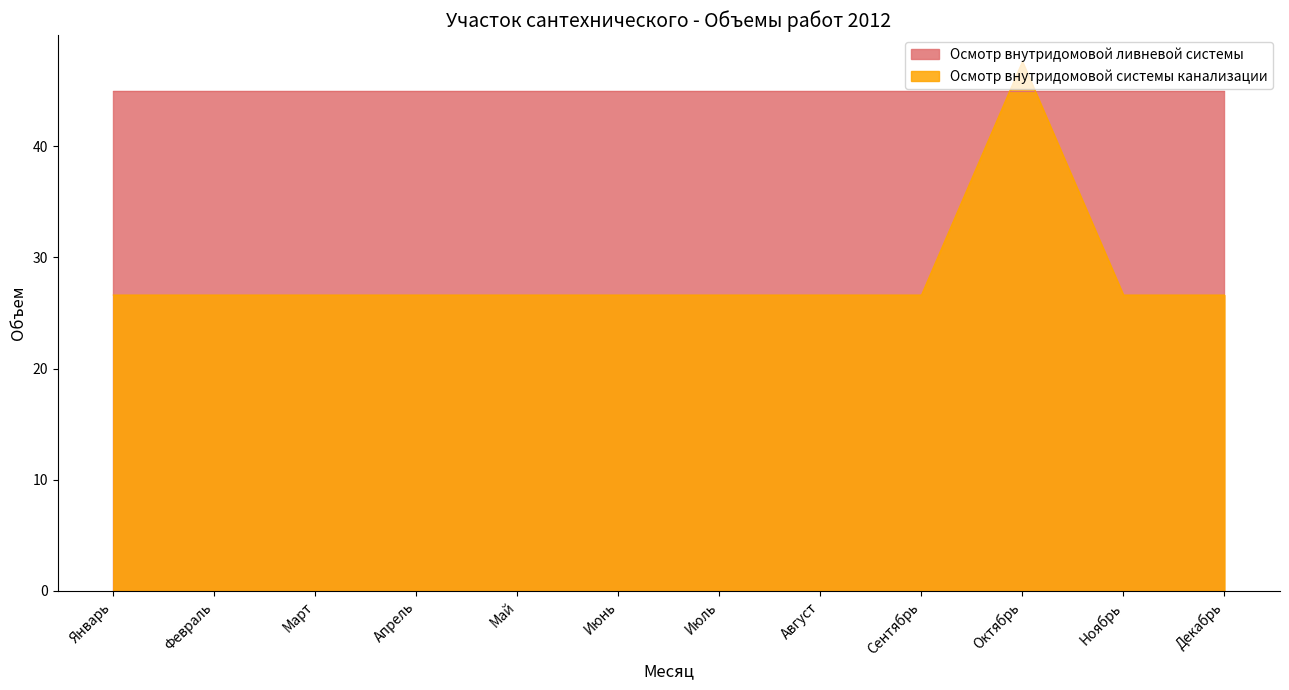

What is the approximate value at Декабрь?

26.6